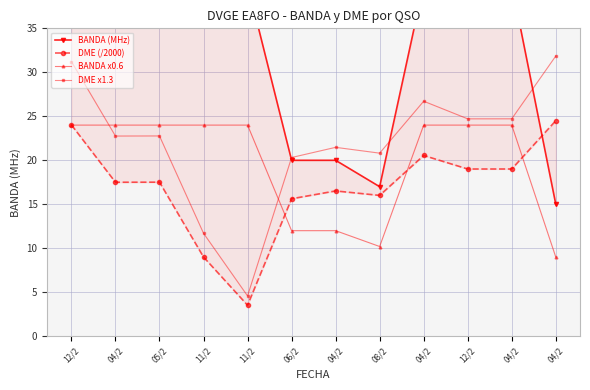

What is the total value across all series at 04/2?

104.3